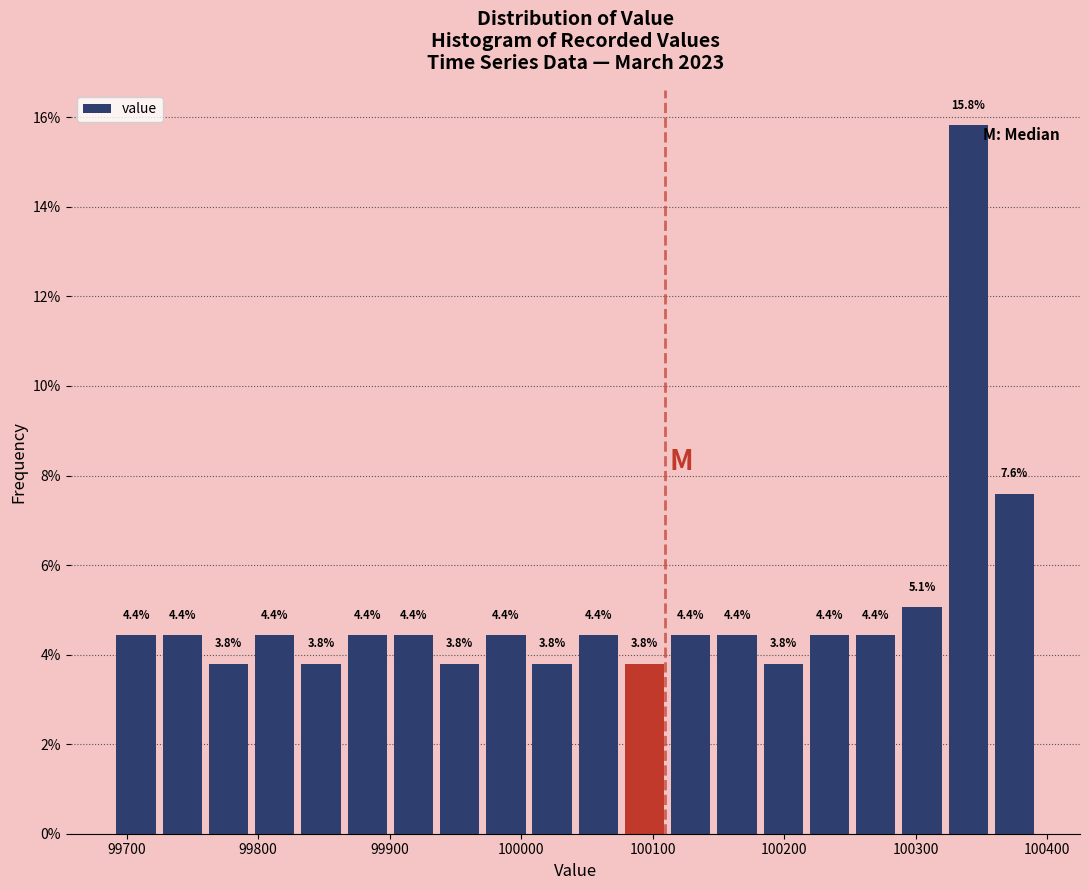

Read against the x-axis, roughly where is the centre of the tallest bar?

100340